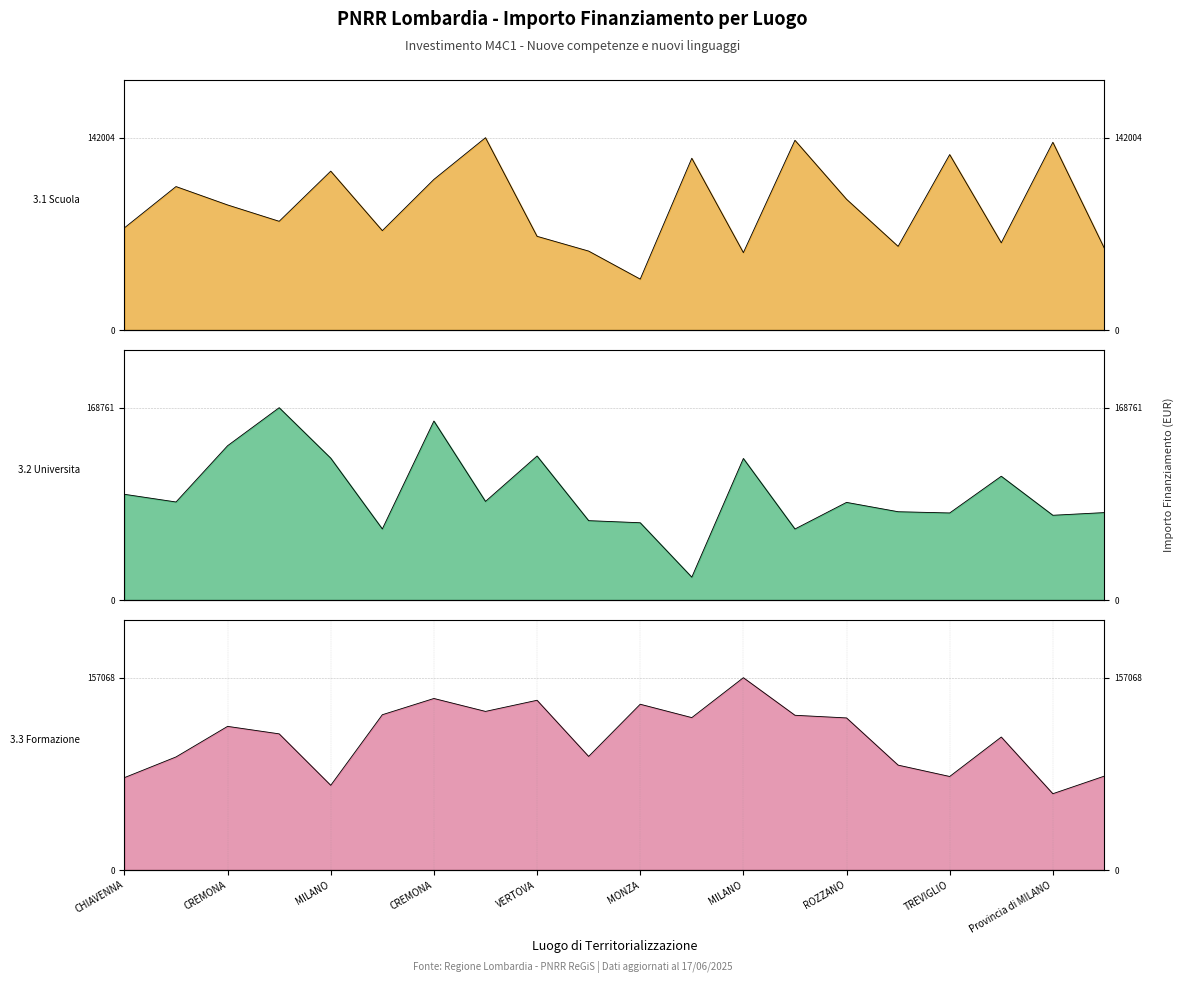

How many lines are shown in the chart?

3